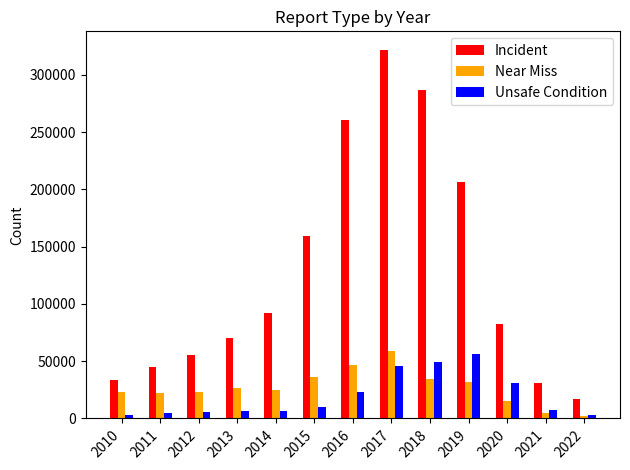

Which series changed the most between 2010 and 2020?

Incident